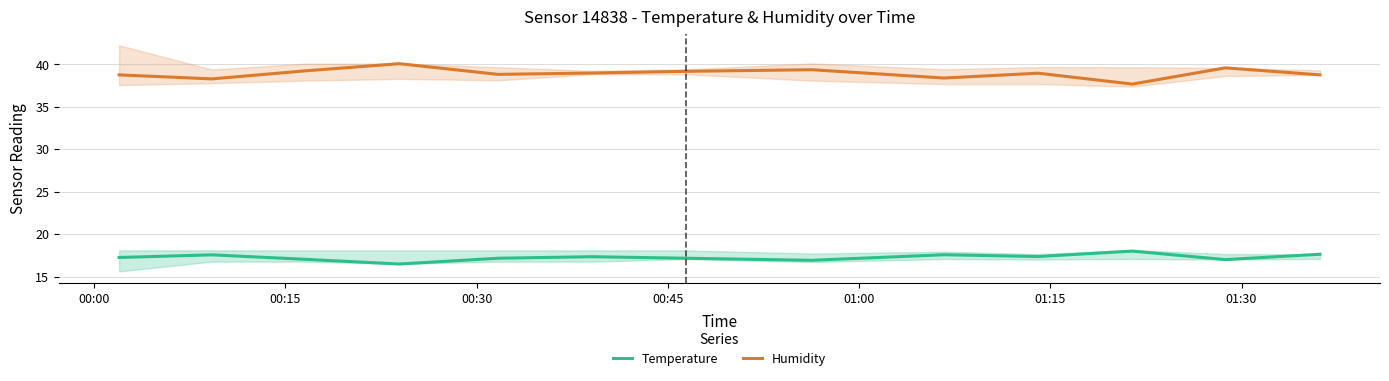

True or false: Humidity and Temperature intersect in this chart.

False